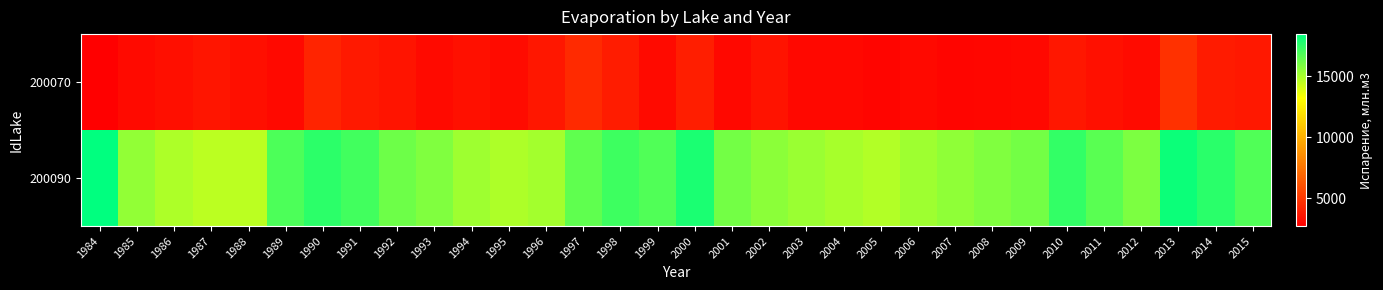

Reading left to right, extract all data points from this chart.

200070: 1984=2741.4	1985=3182.7	1986=3393.7	1987=3653.2	1988=3396.0	1989=3150.0	1990=4275.4	1991=3810.0	1992=3618.0	1993=3184.7	1994=3432.9	1995=3216.0	1996=3707.7	1997=4510.7	1998=3932.3	1999=3189.0	2000=4013.1	2001=3112.0	2002=3569.0	2003=3089.0	2004=3125.0	2005=3012.0	2006=3154.0	2007=3009.0	2008=3046.0	2009=3085.0	2010=3709.8	2011=3430.0	2012=3252.0	2013=4788.9	2014=3903.3	2015=3775.0
200090: 1984=18470.0	1985=15450.0	1986=14890.0	1987=14600.0	1988=14600.0	1989=16900.0	1990=17570.0	1991=17090.0	1992=16200.0	1993=15800.0	1994=15200.0	1995=14900.0	1996=15100.0	1997=16500.0	1998=17200.0	1999=16800.0	2000=17900.0	2001=16100.0	2002=15600.0	2003=15300.0	2004=15000.0	2005=14800.0	2006=15200.0	2007=15500.0	2008=15800.0	2009=16100.0	2010=17400.0	2011=16600.0	2012=15900.0	2013=18200.0	2014=17600.0	2015=16800.0